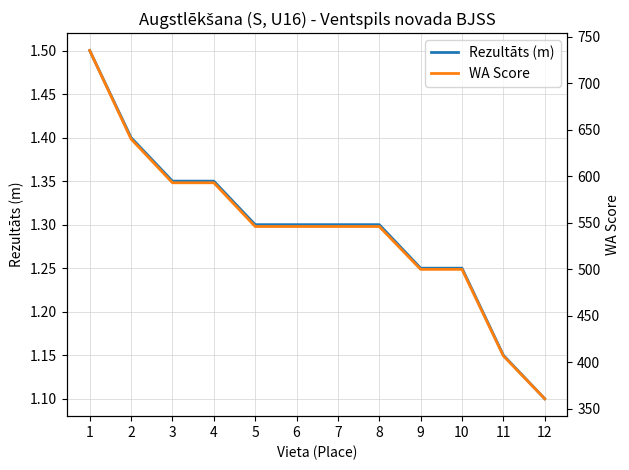

How many lines are shown in the chart?

2